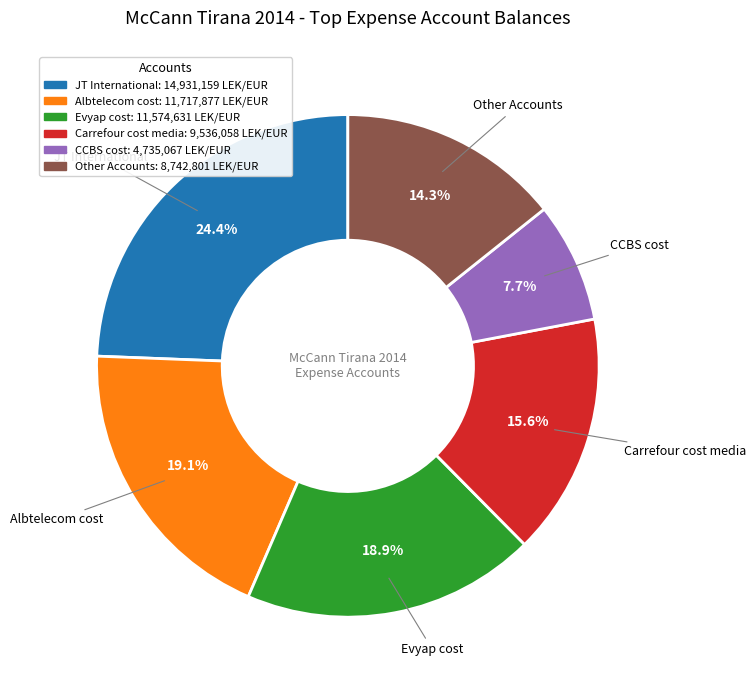

Is there any slice that represents more than half of the pie?

No